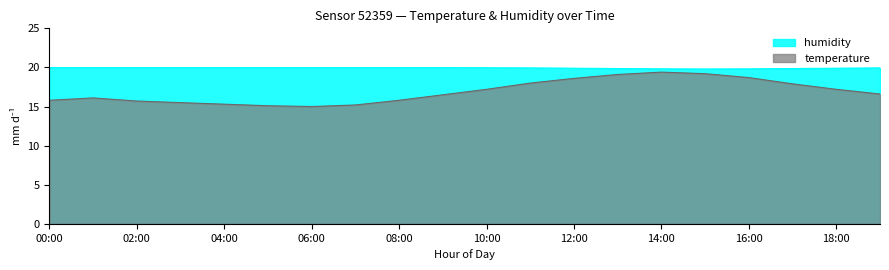

What is the label of the 4th point from the right?

16:00